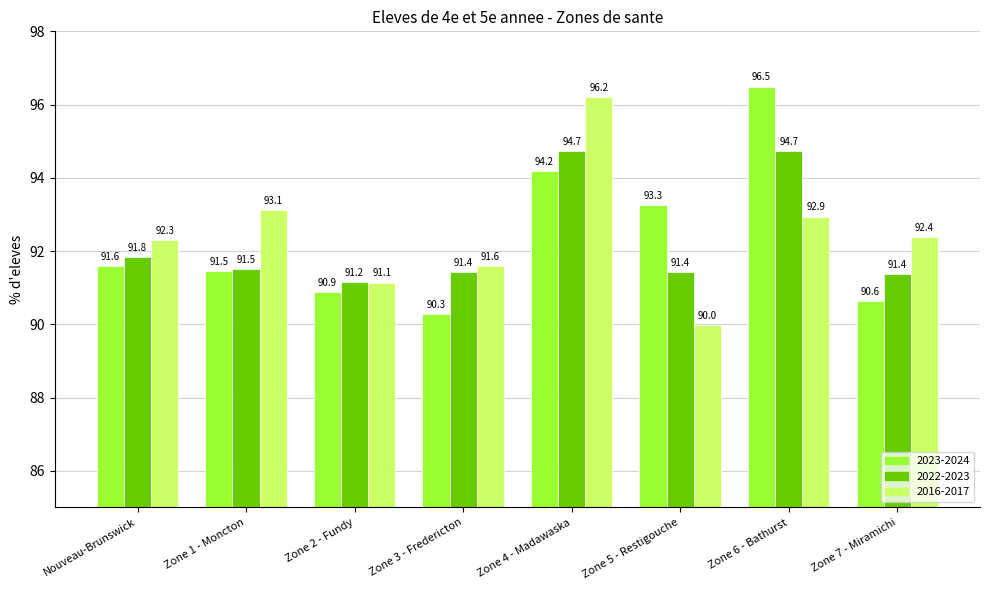

What is the spread (max minus min) of values at Zone 2 - Fundy?

0.3